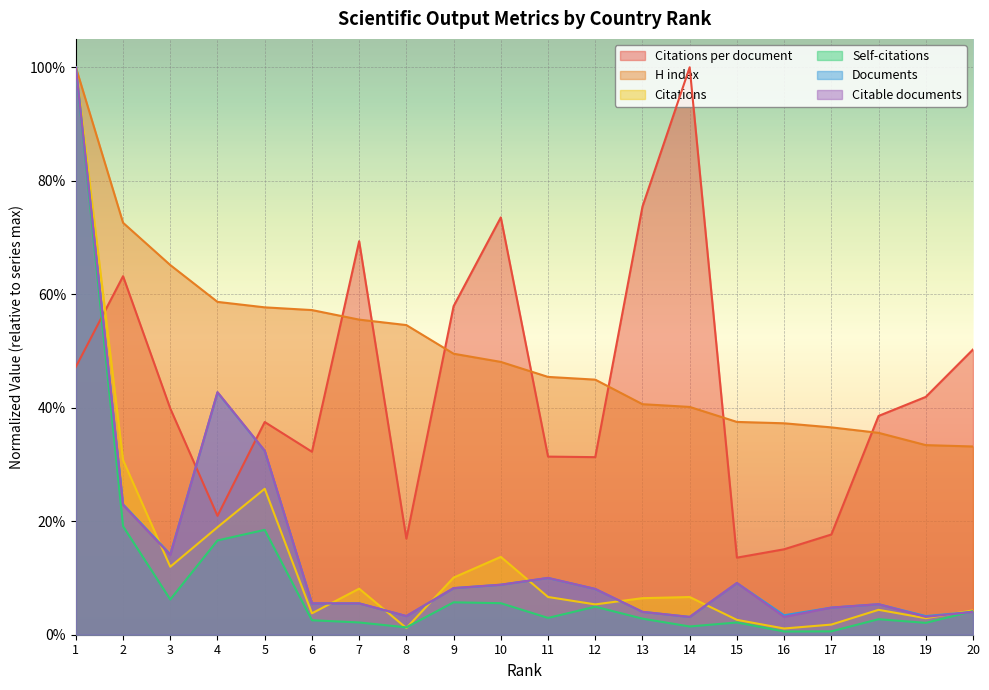

How many interior local valleys does the Self-citations series have?

6